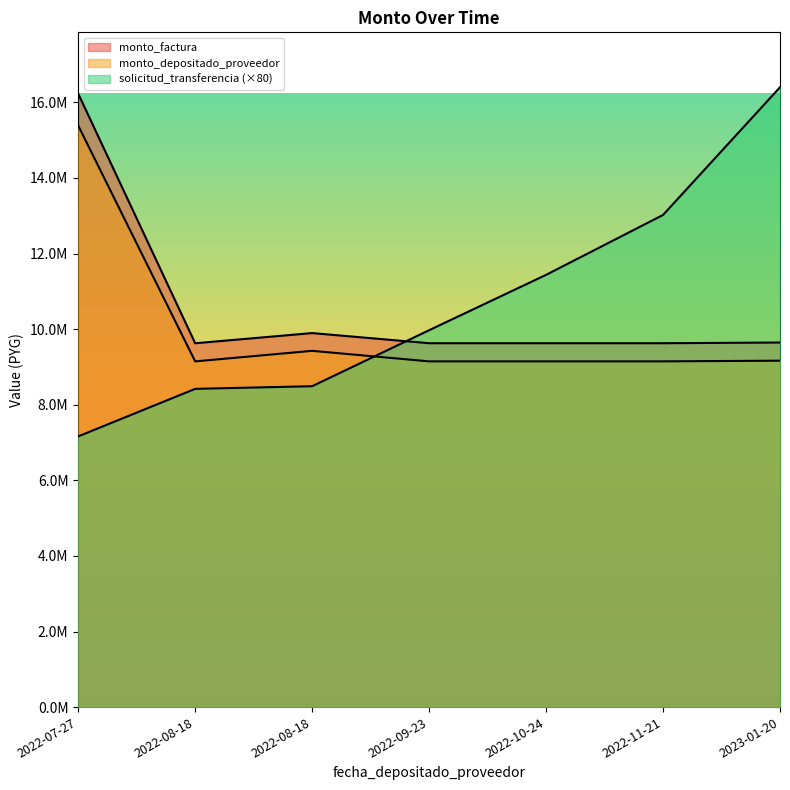

What is the total value across all series at 2022-08-18?

27193626